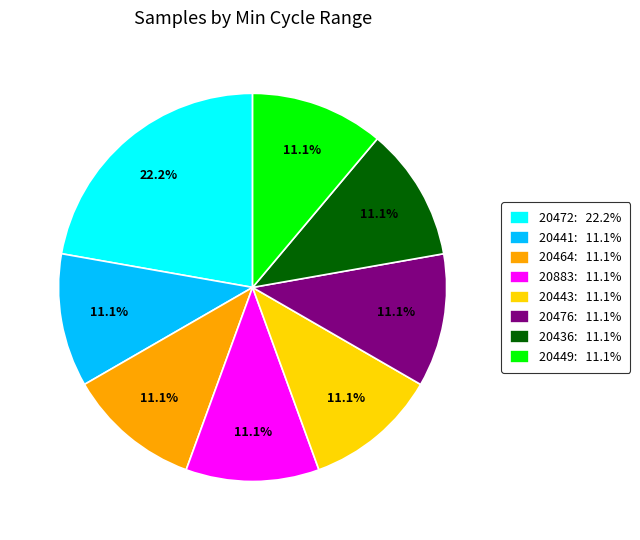

What is the largest slice in the pie chart?

20472: 22.2%